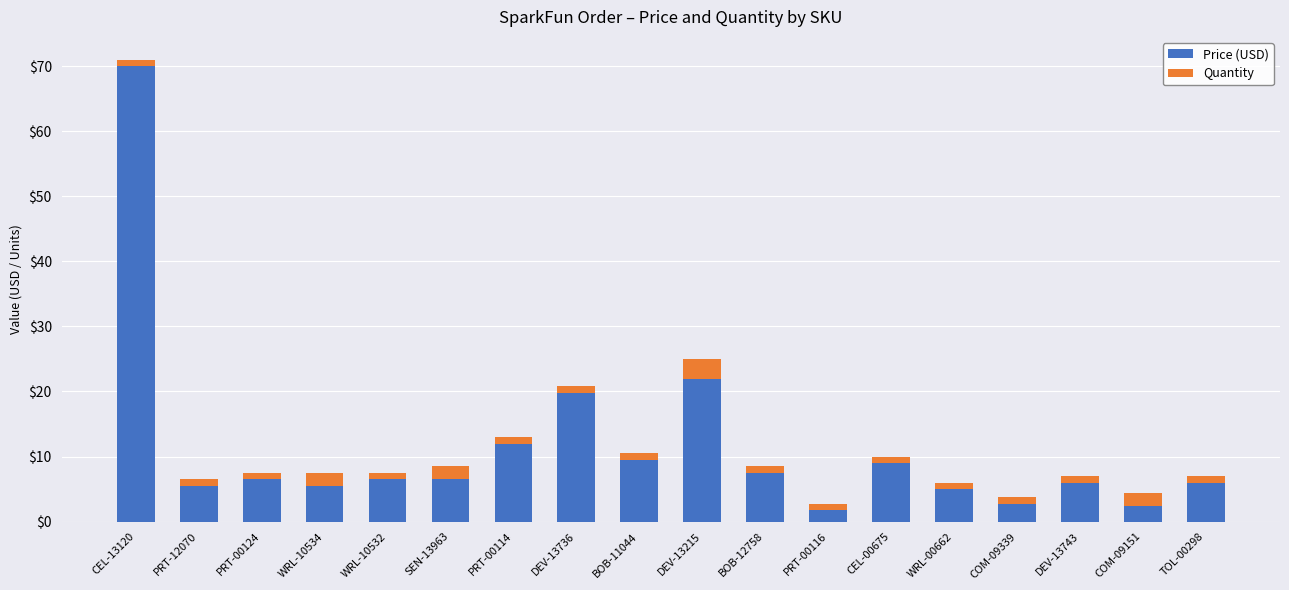

At which category is the sum across all series the highest?

CEL-13120